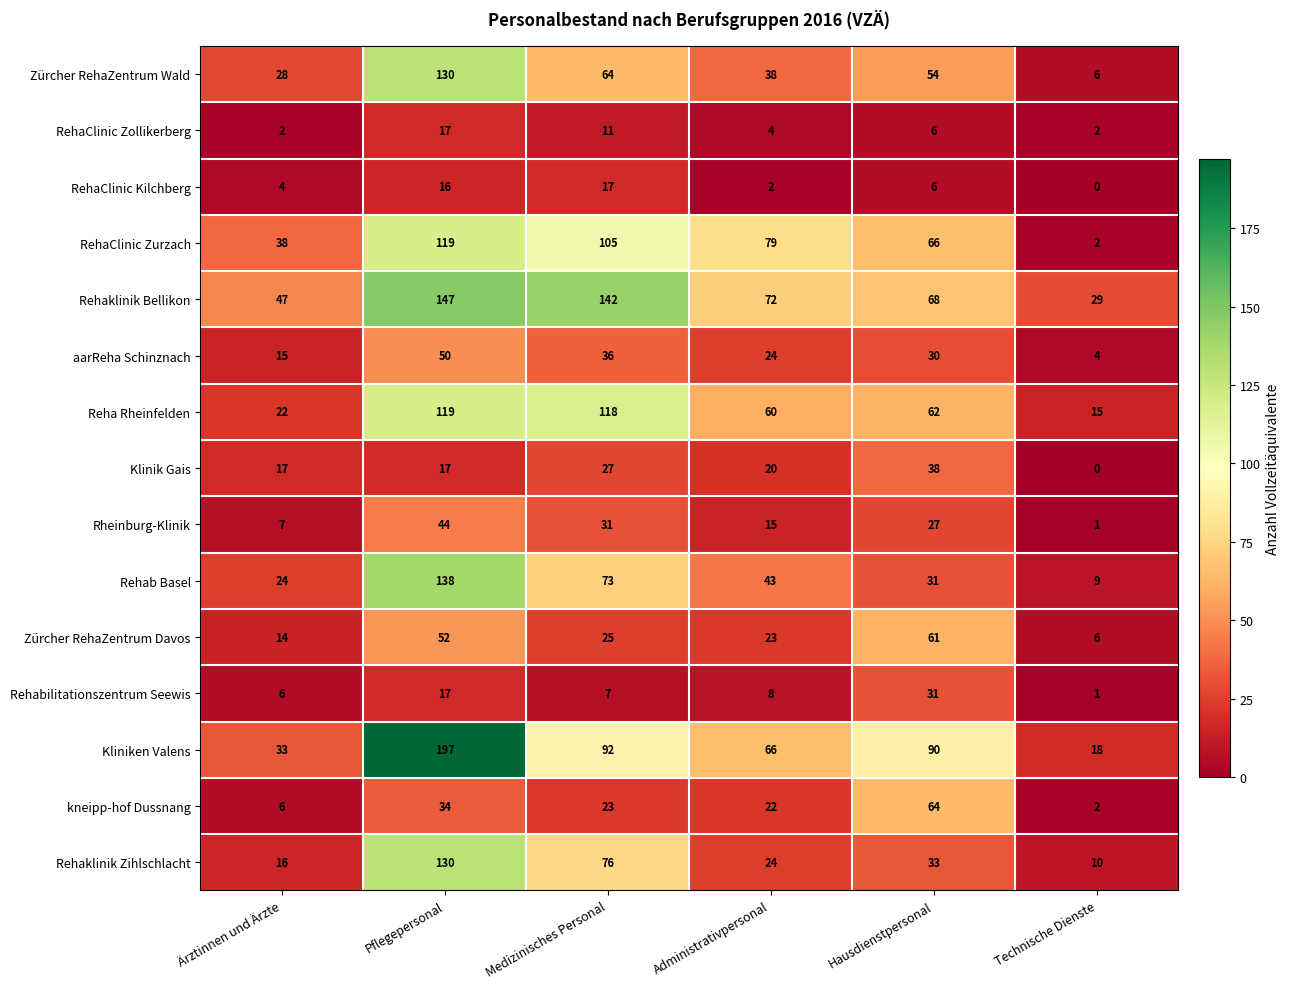

Is it true that Reha Rheinfelden equals 76 at Medizinisches Personal?

False